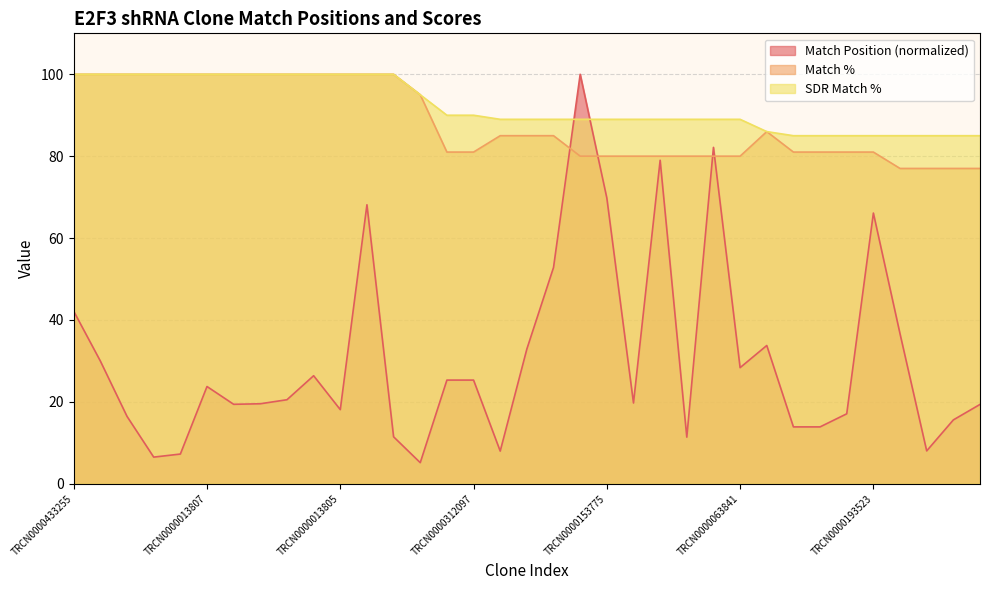

True or false: SDR Match % and Match % cross at least once.

False